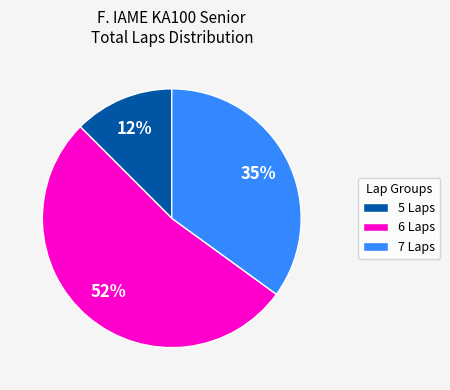

What percentage is the 7 Laps slice, to the nearest percent?

35%